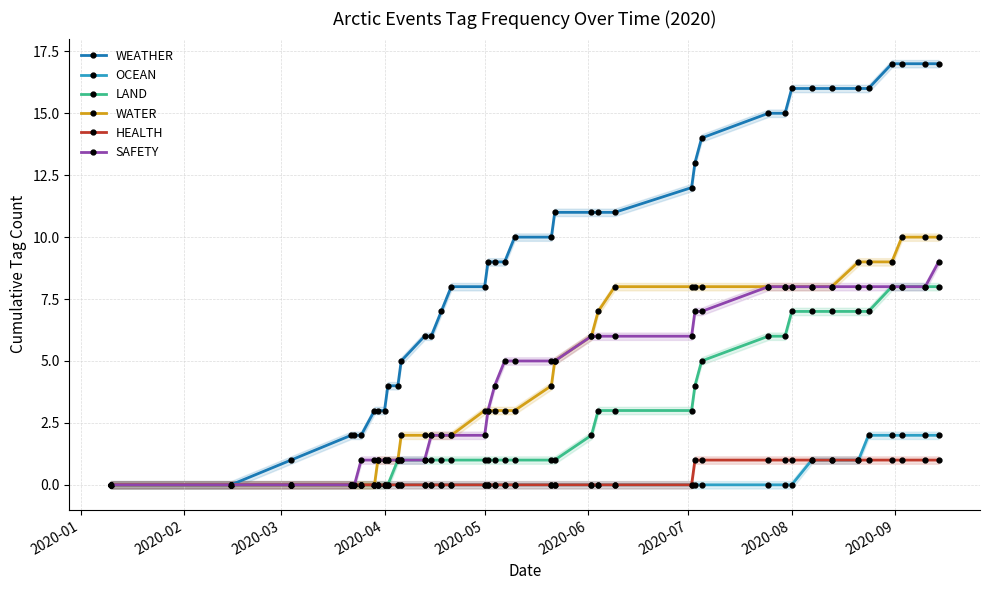

At how many categories does at least one series exceed 13?

12